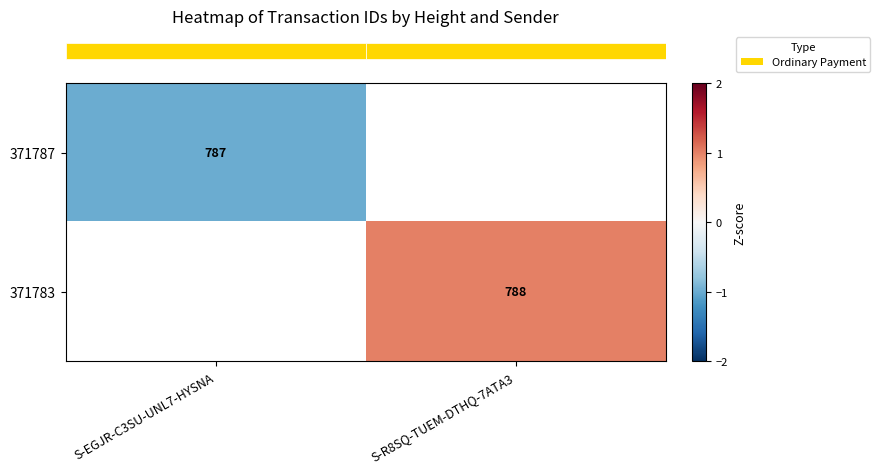

At which label does row_1 reach its minimum?

S-EGJR-C3SU-UNL7-HYSNA